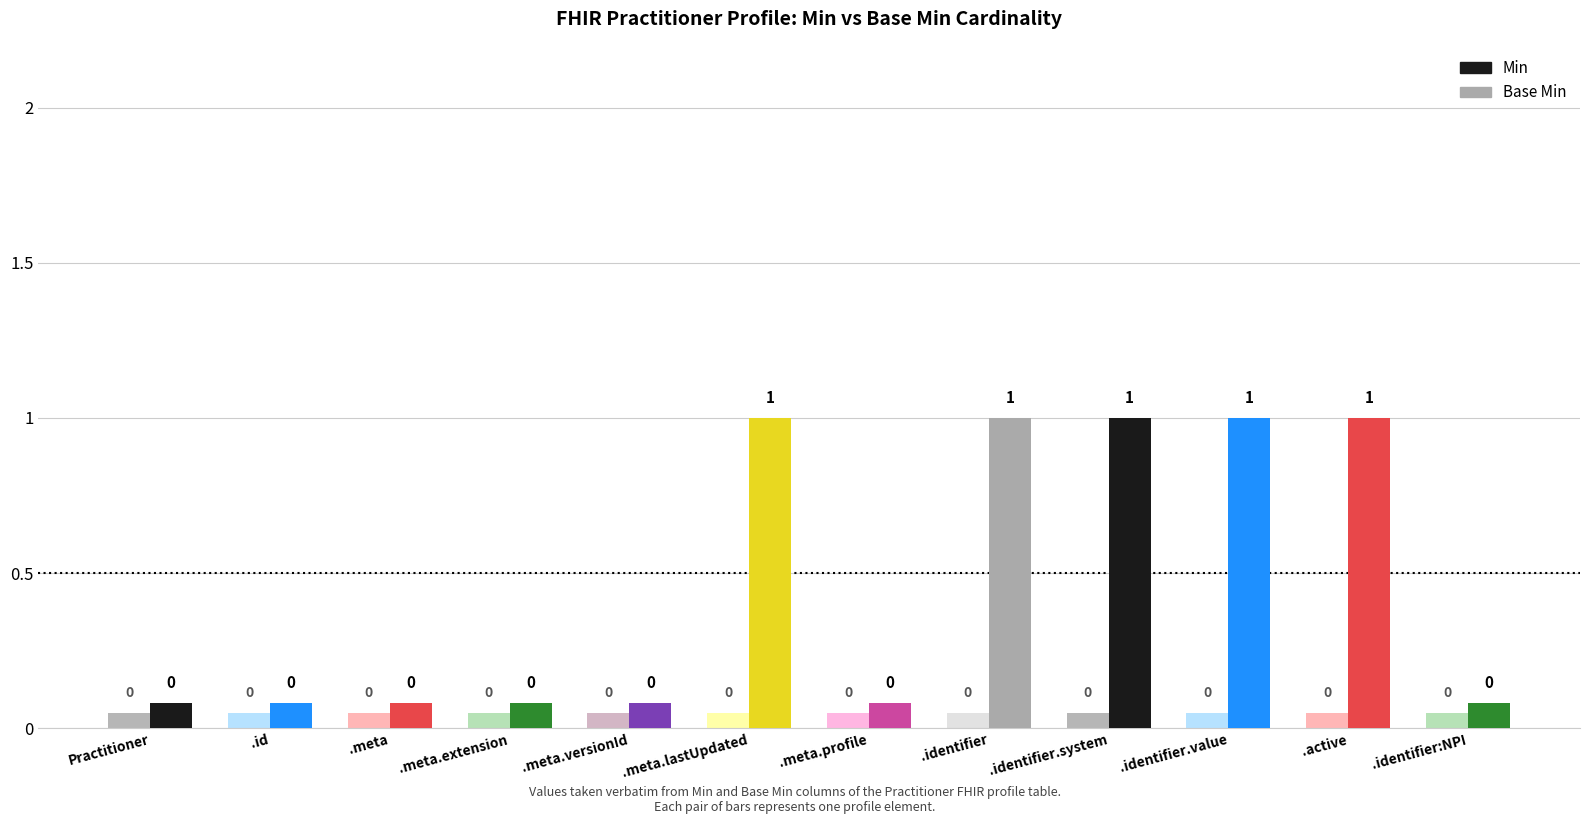

Reading left to right, list all the values displayed in this chart.

Min: Practitioner=0	Practitioner.id=0	Practitioner.meta=0	Practitioner.meta.extension=0	Practitioner.meta.versionId=0	Practitioner.meta.lastUpdated=1	Practitioner.meta.profile=0	Practitioner.identifier=1	Practitioner.identifier.system=1	Practitioner.identifier.value=1	Practitioner.active=1	Practitioner.identifier:NPI=0
Base Min: Practitioner=0	Practitioner.id=0	Practitioner.meta=0	Practitioner.meta.extension=0	Practitioner.meta.versionId=0	Practitioner.meta.lastUpdated=0	Practitioner.meta.profile=0	Practitioner.identifier=0	Practitioner.identifier.system=0	Practitioner.identifier.value=0	Practitioner.active=0	Practitioner.identifier:NPI=0